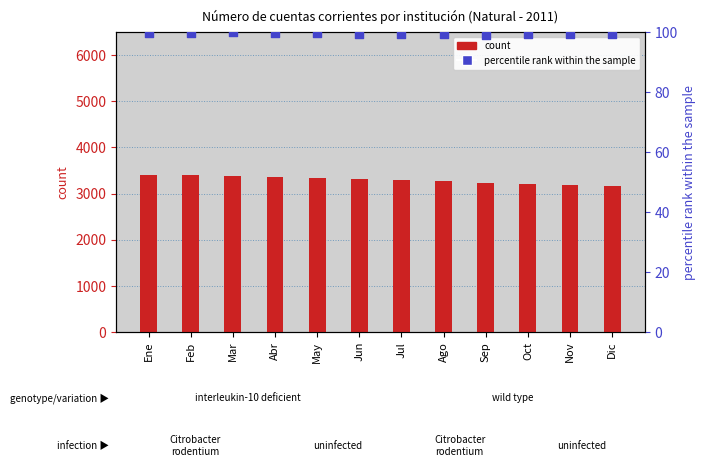

Is the value of count at Ene greater than the value of percentile rank within the sample at Dic?

Yes